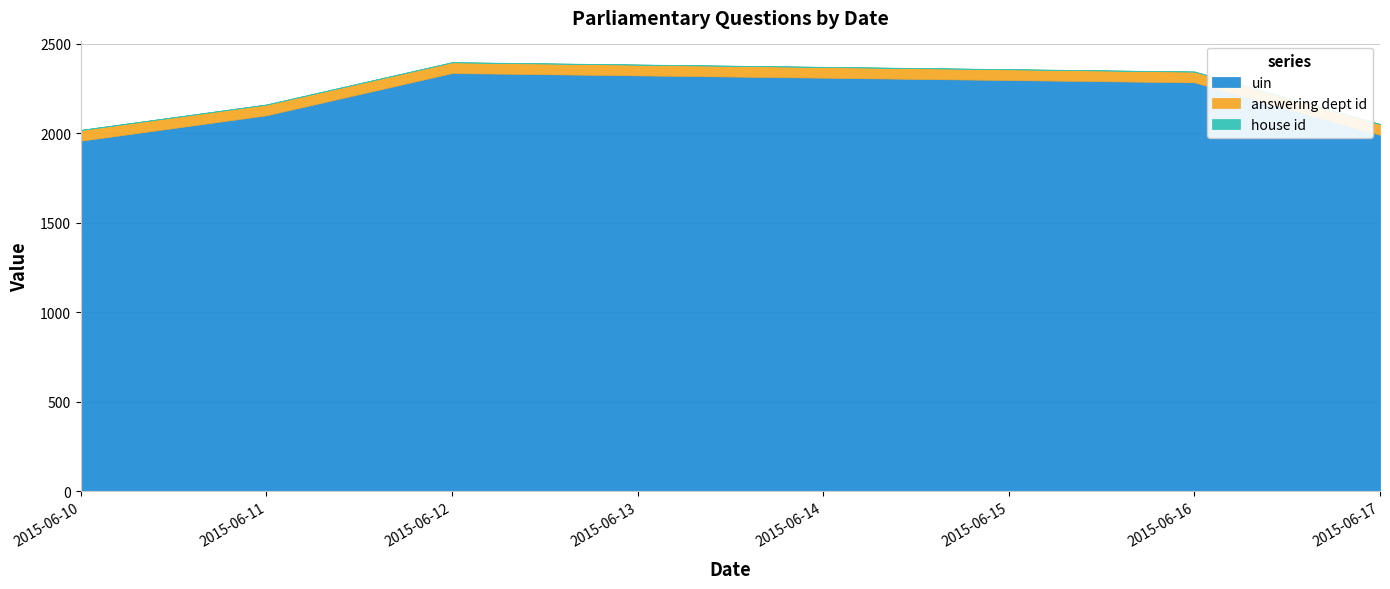

What is the minimum value for uin?

1958